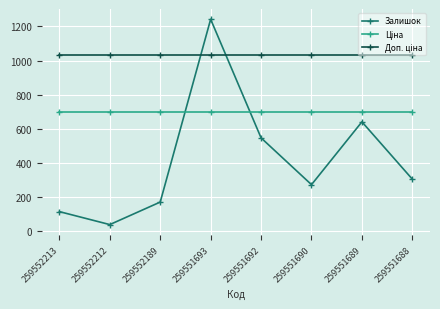

Is it true that Залишок equals 171.0 at 259552189?

True